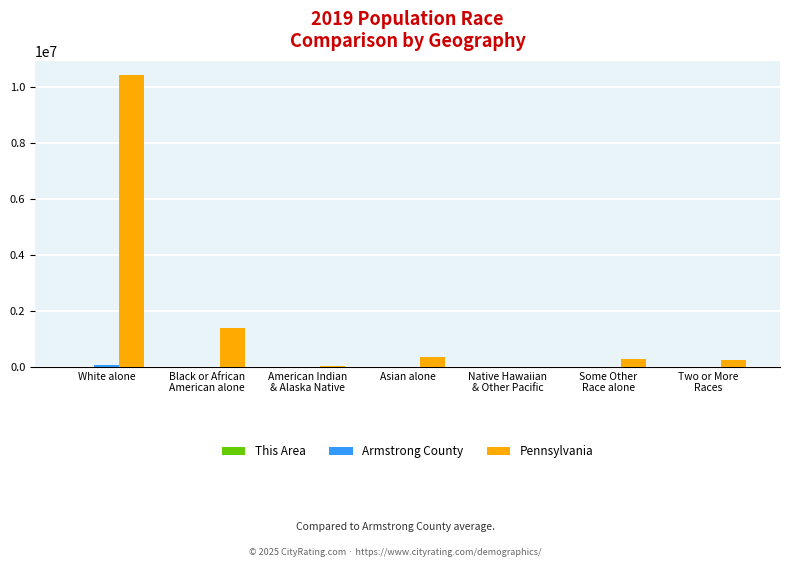

How many categories are shown in the chart?

7